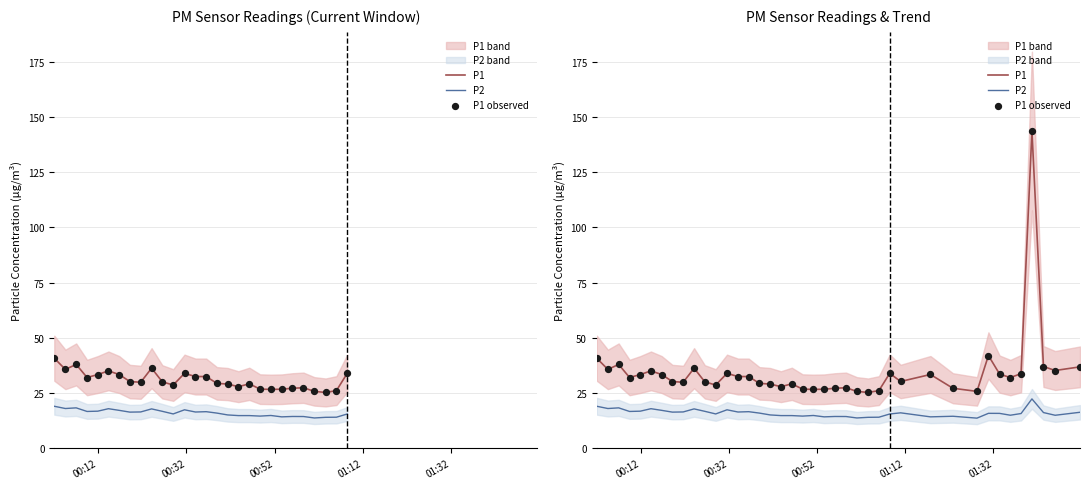

Is the value of P2 at 23 greater than the value of P1 observed at 28?

No